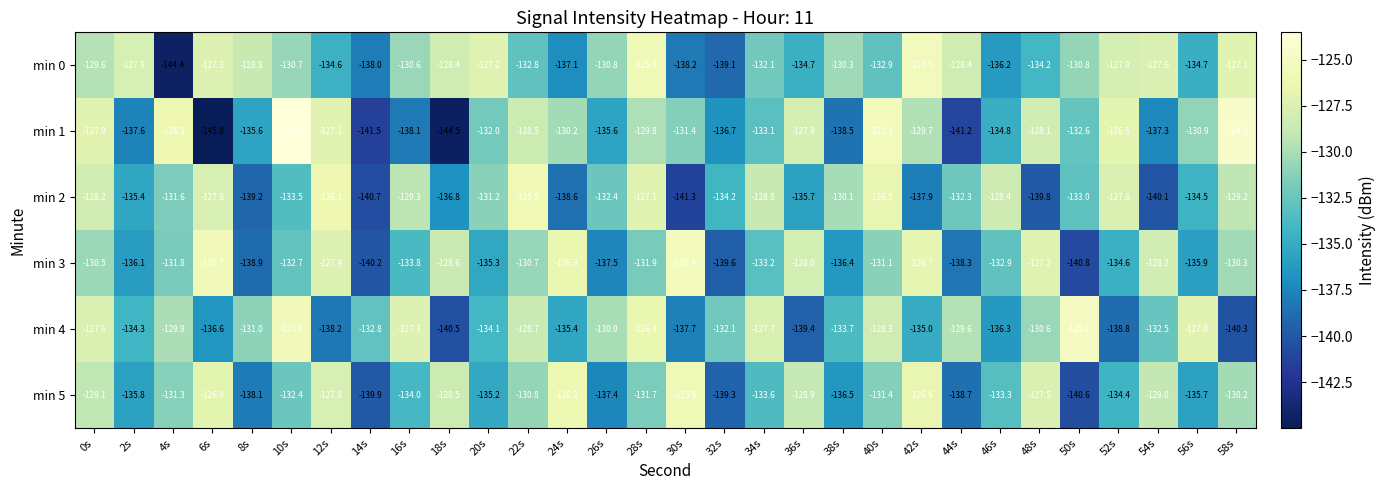

Which series has the largest total across all categories?

min 0